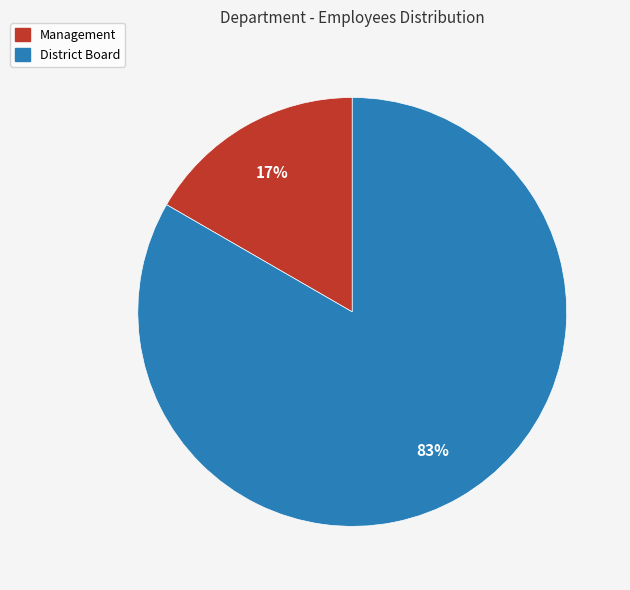

What is the smallest slice in the pie chart?

Management